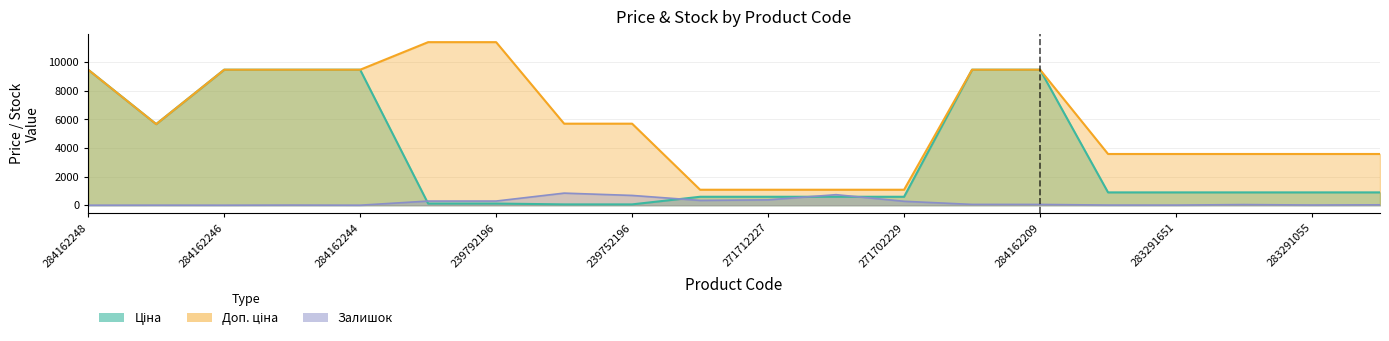

What is the label of the 4th point from the left?

284162245